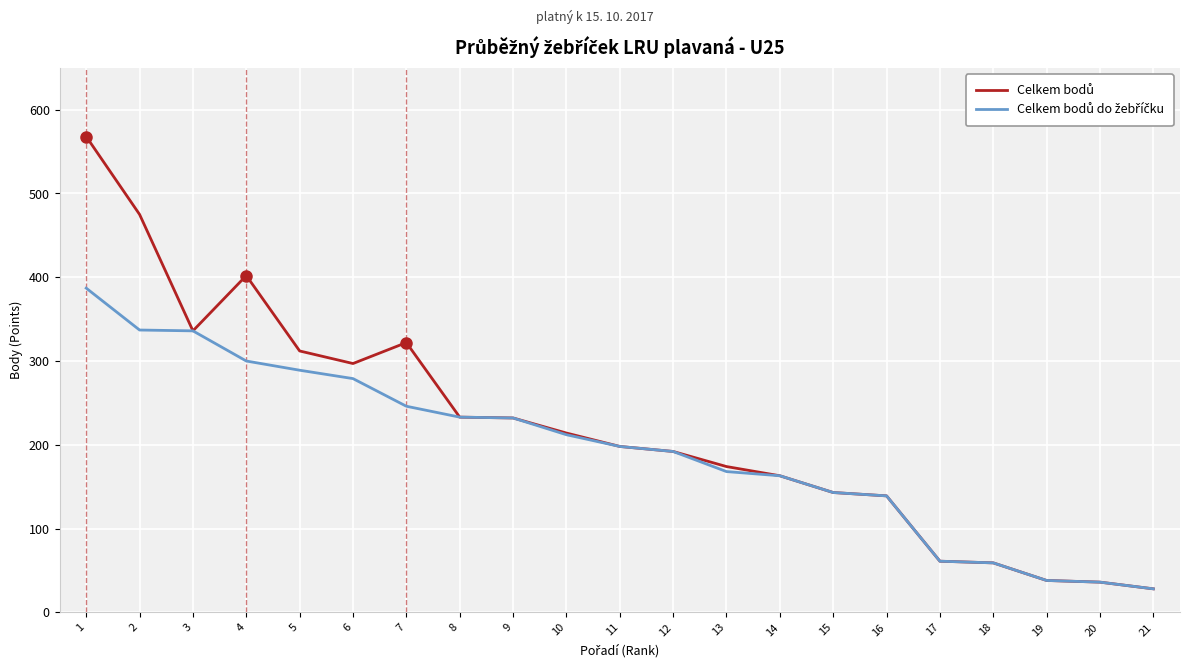

At which category is the sum across all series the highest?

1